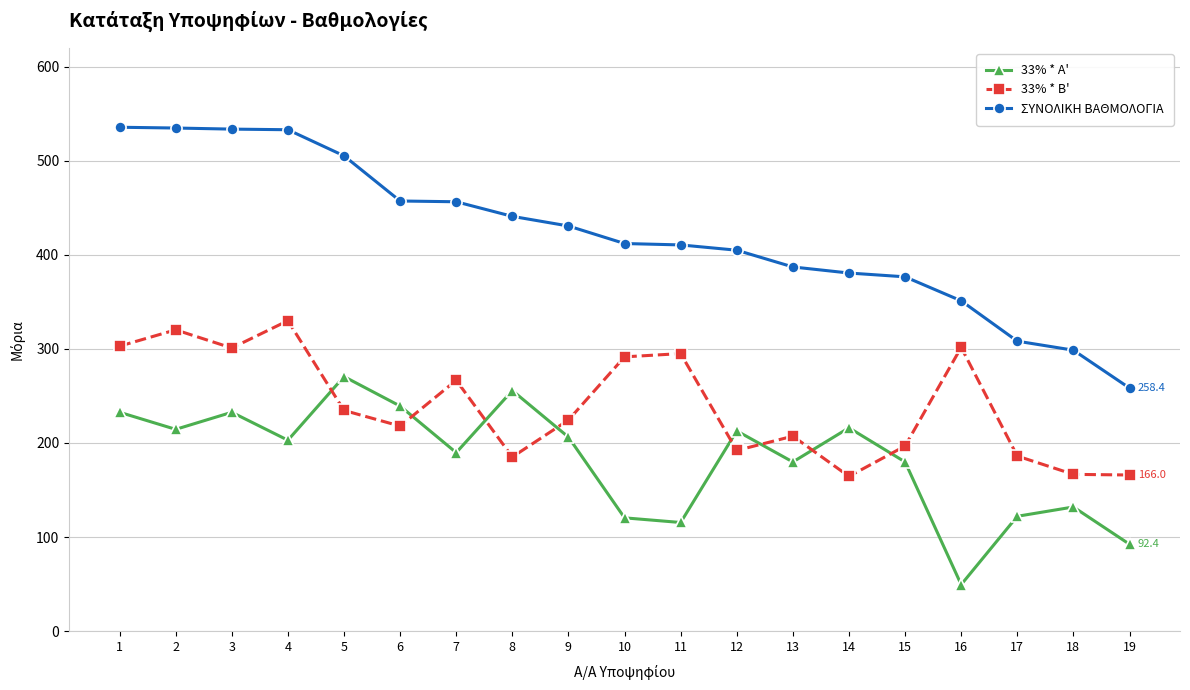

At which category does 33% * B' reach its first local valley?

3